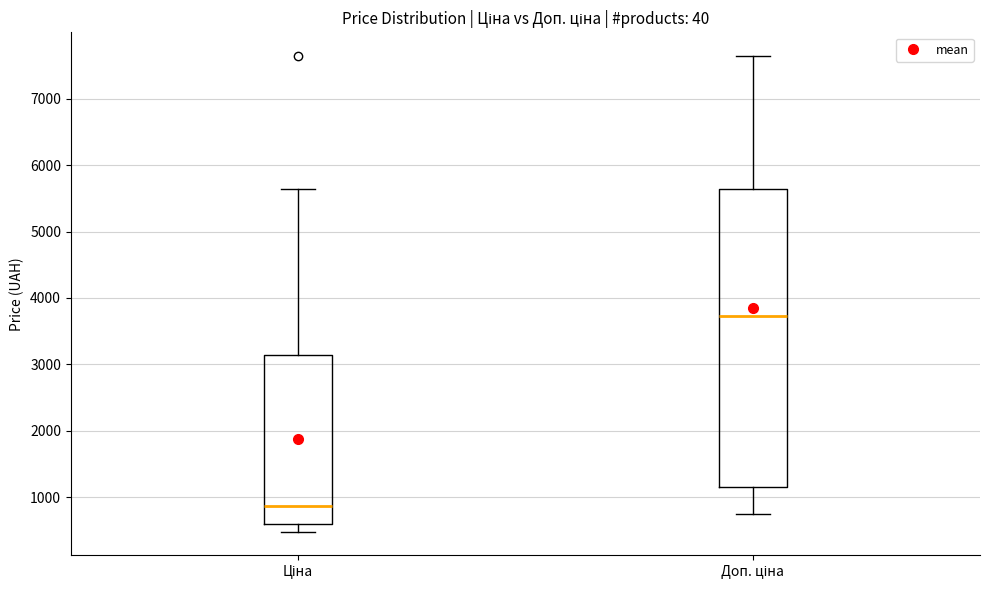

Reading left to right, transcribe this box plot: for each box, give where its median line is, the range the box spans, and where its two whiskers end, as read against the y-axis. The values are not printed on the chart, so give them approximately, as read against the axis.

Ціна: median 900, box 600 to 3100, whiskers 500 to 5600
Доп. ціна: median 3700, box 1200 to 5600, whiskers 700 to 7600